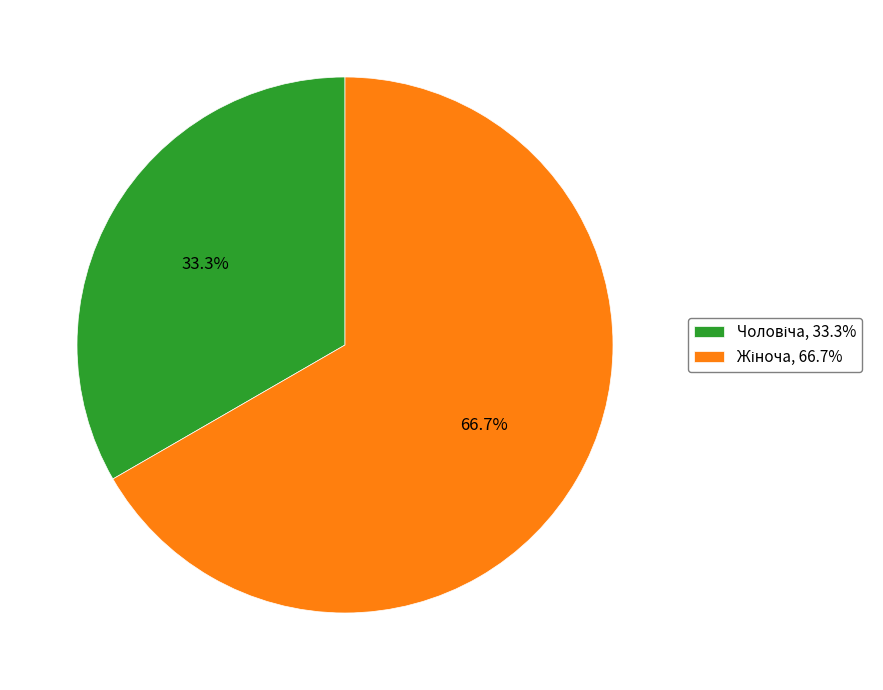

Does any single category account for the majority?

Yes